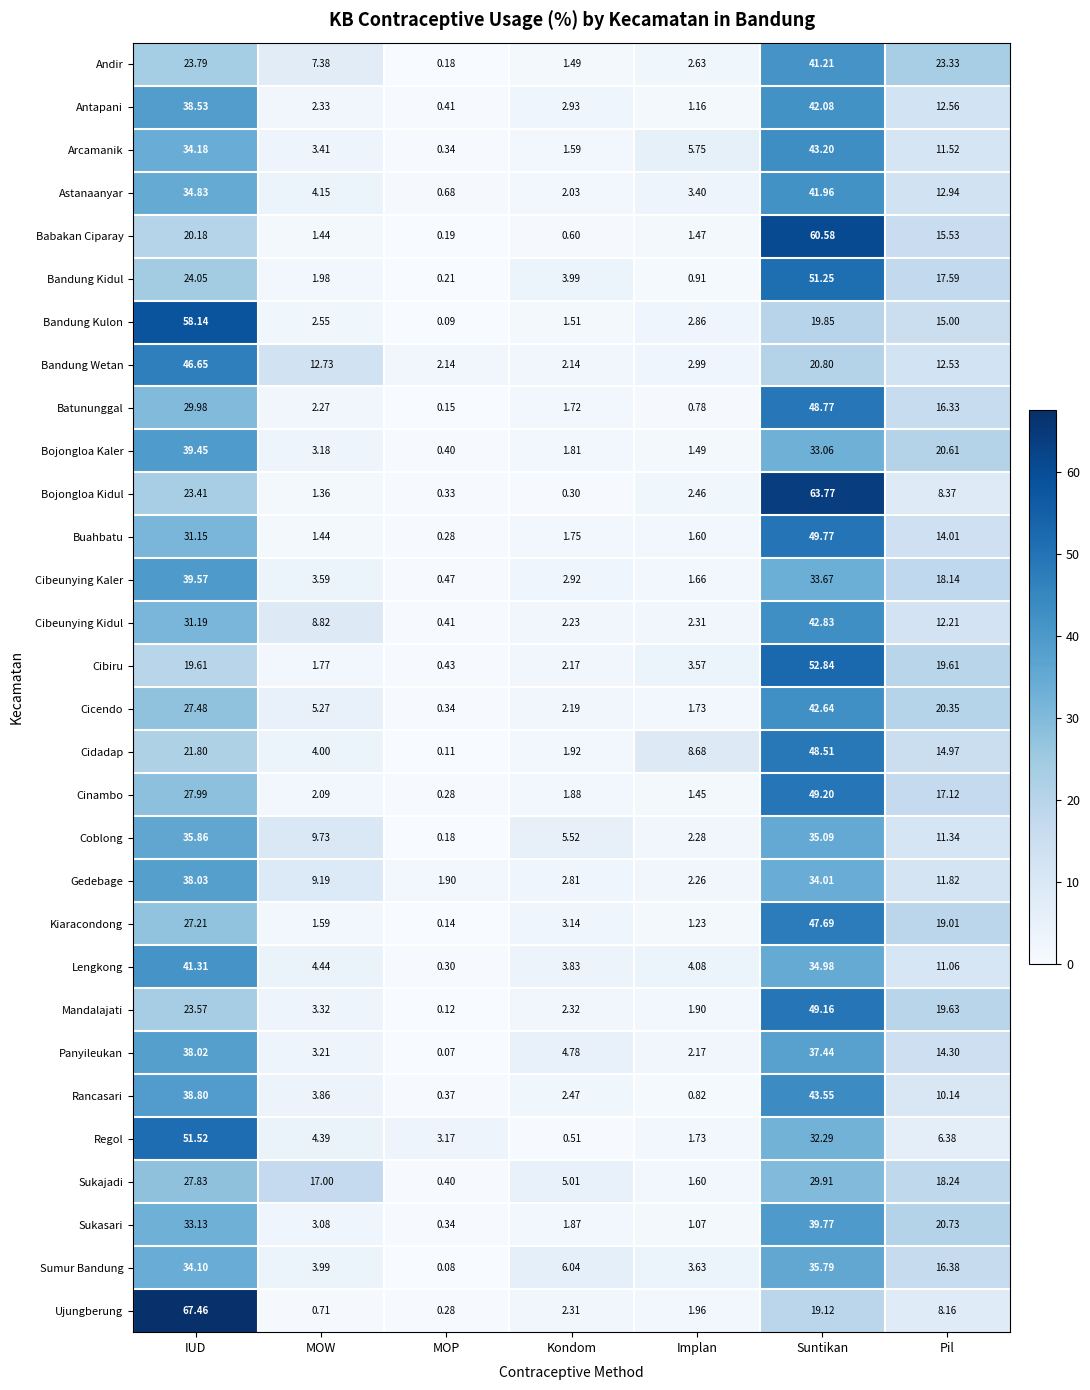

Which category has the highest value in the Sumur Bandung series?

Suntikan